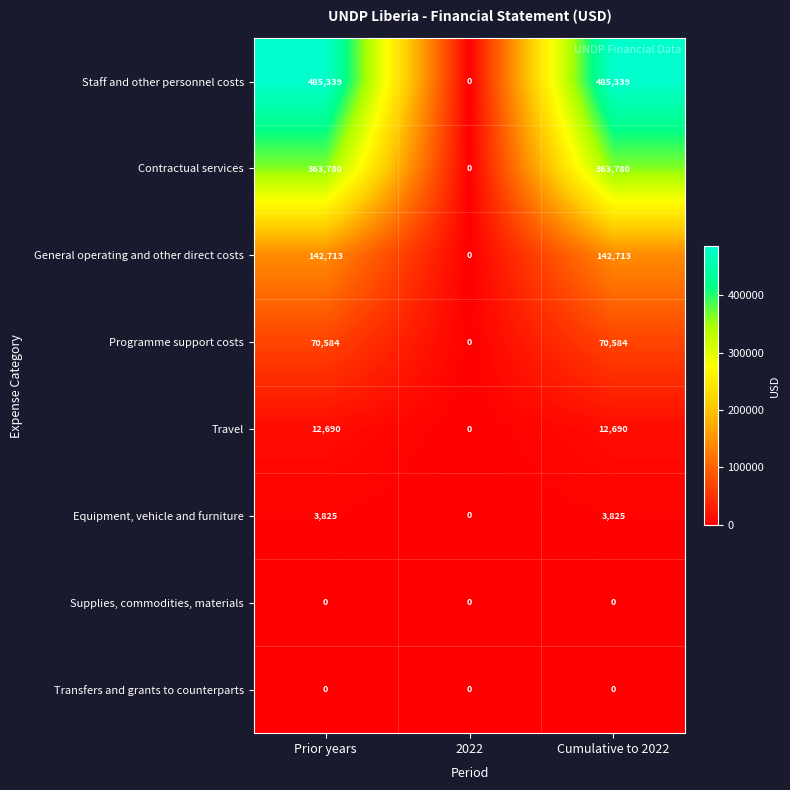

Is the value of Staff and other personnel costs at Cumulative to 2022 greater than the value of Travel at 2022?

Yes